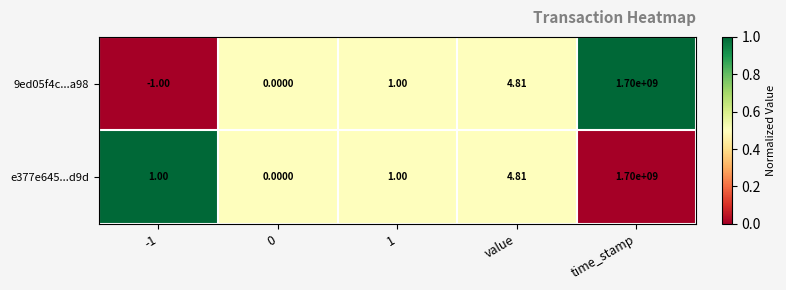

At which category is the sum across all series the highest?

time_stamp